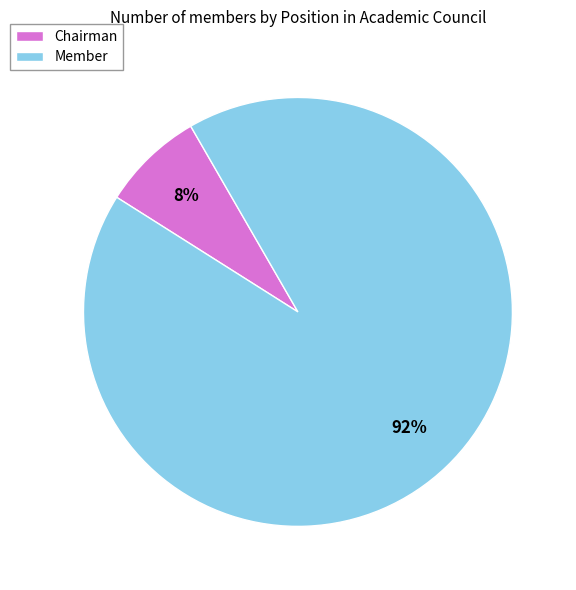

Which category has the smallest portion of the pie?

Chairman